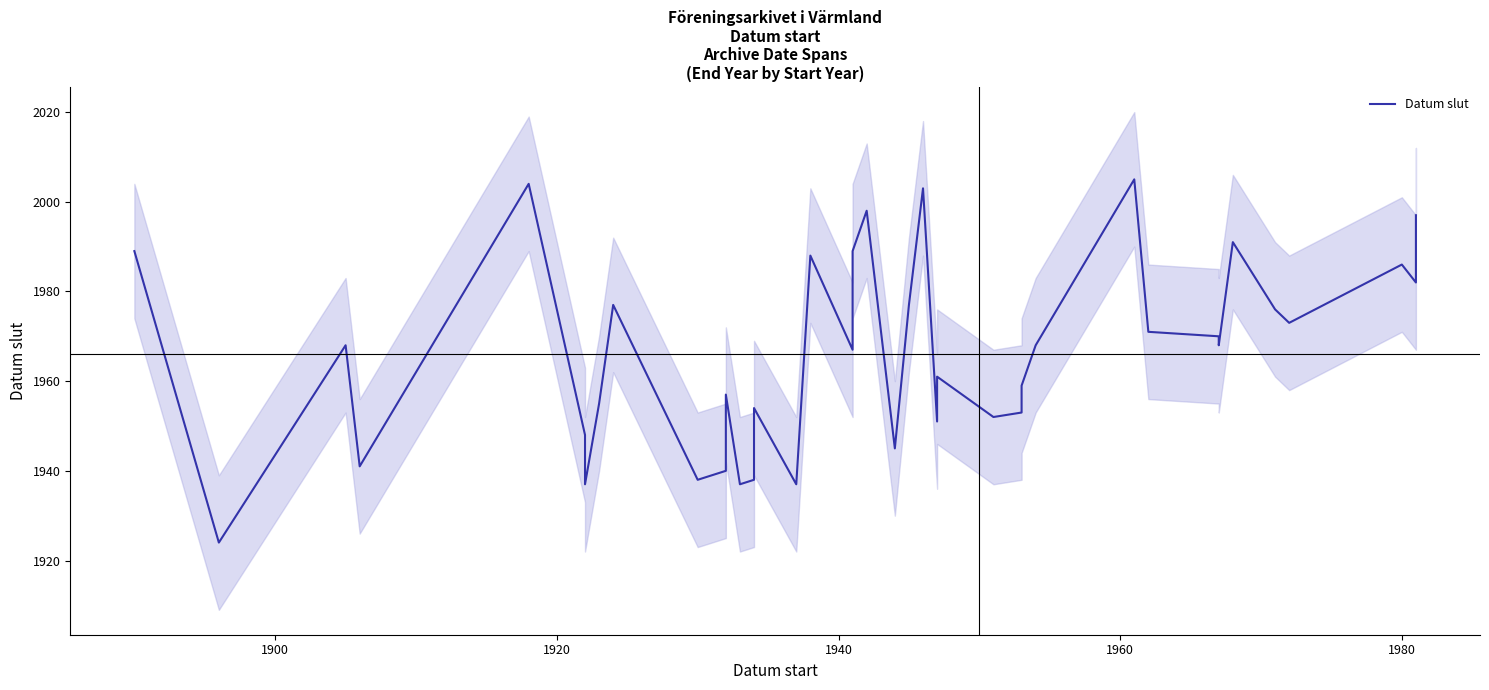

How many data points does each series have?

39